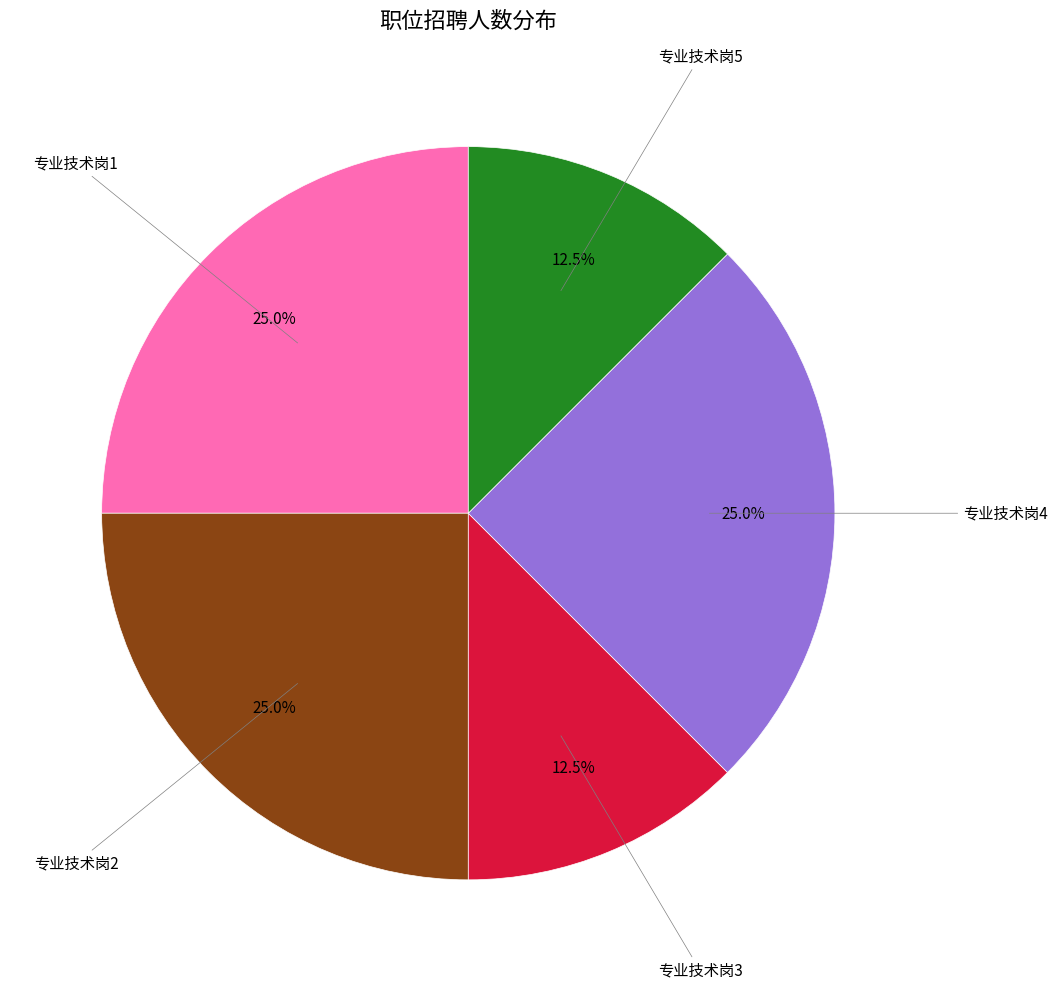

How many segments does this pie chart have?

5